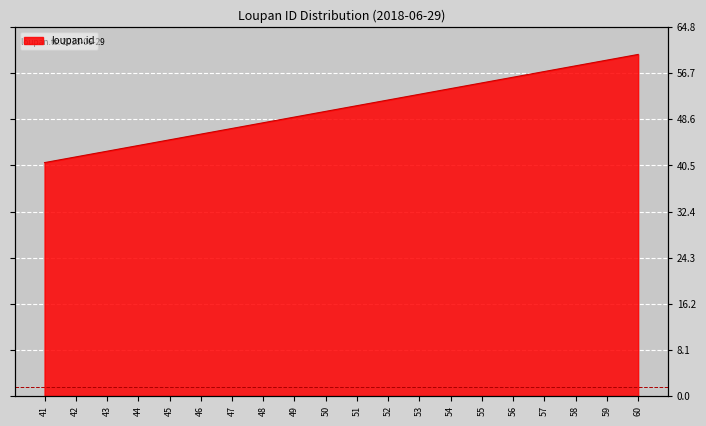

Reading left to right, list all the values displayed in this chart.

41=41	42=42	43=43	44=44	45=45	46=46	47=47	48=48	49=49	50=50	51=51	52=52	53=53	54=54	55=55	56=56	57=57	58=58	59=59	60=60